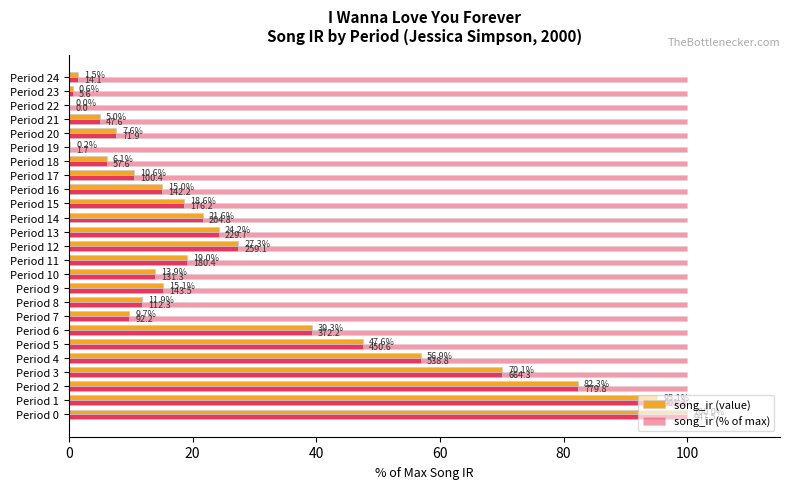

Which series has the widest spread of values?

song_ir (value)